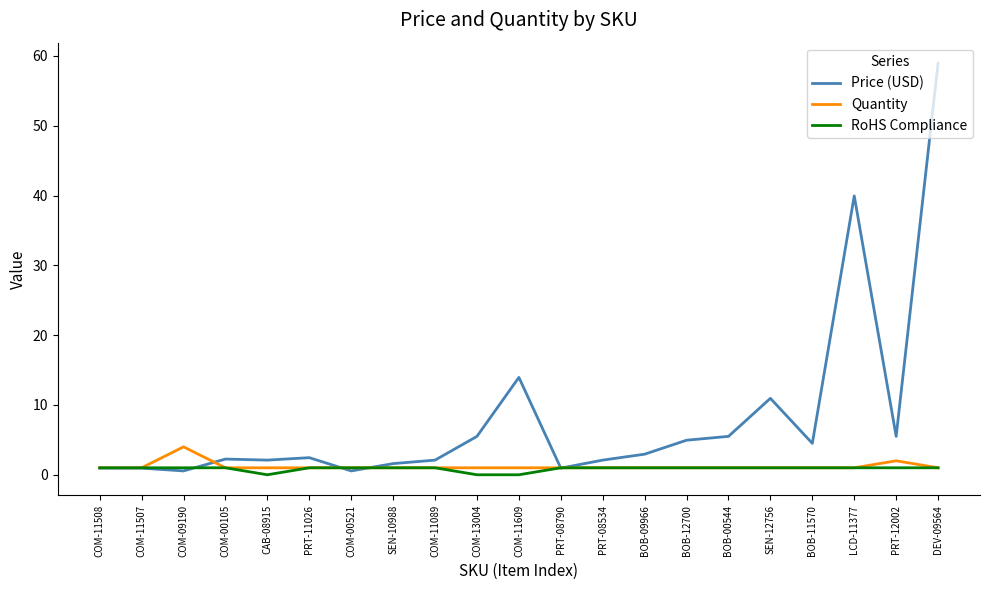

List the series in order of their peak value, highest first.

Price (USD), Quantity, RoHS Compliance